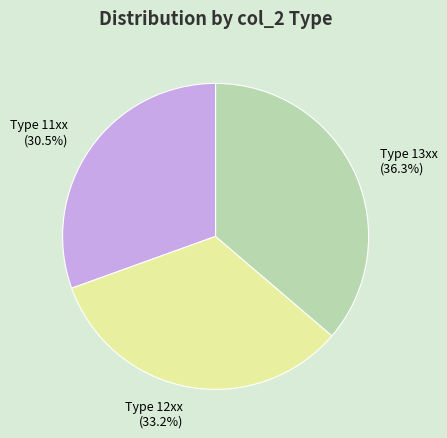

Rank the categories by value from highest to lowest.

Type 13xx (36.3%), Type 12xx (33.2%), Type 11xx (30.5%)